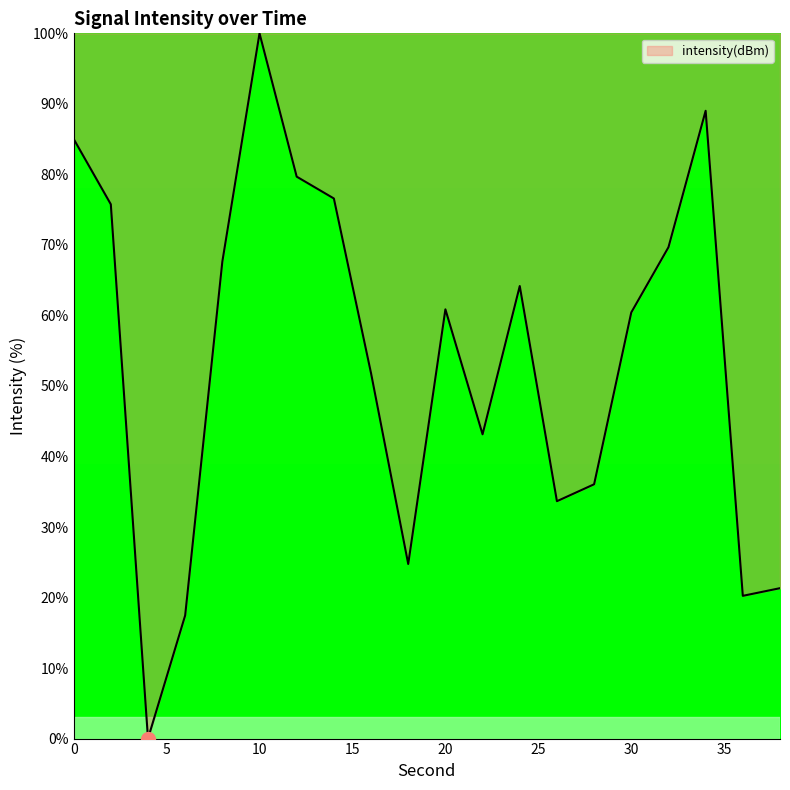

What is the difference between the maximum and minimum values?

100.0